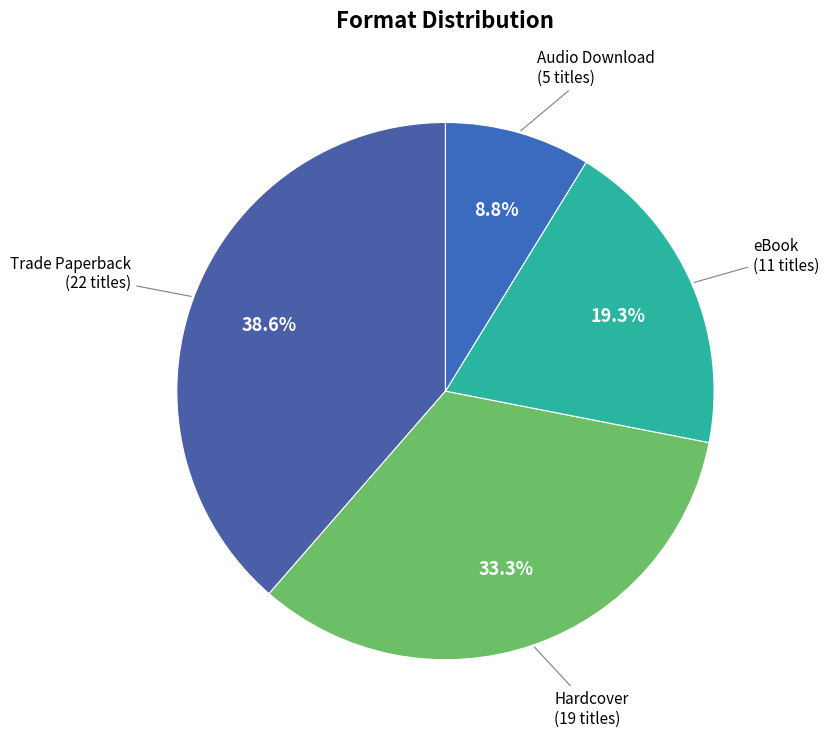

Rank the categories by value from highest to lowest.

Trade Paperback, Hardcover, eBook, Audio Download